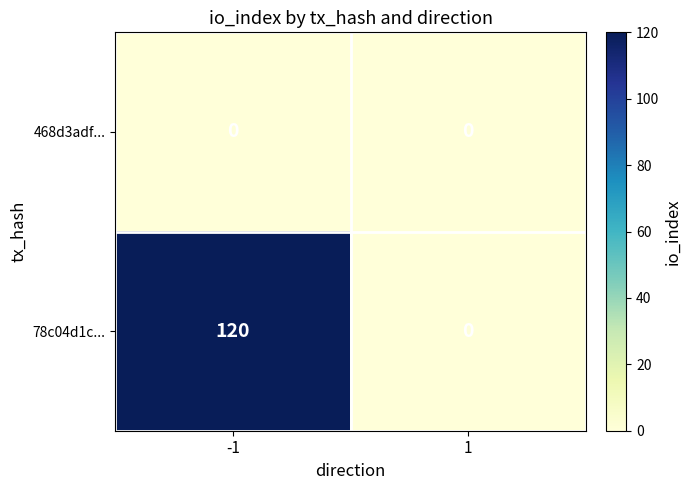

Which series has the largest total across all categories?

78c04d1c...